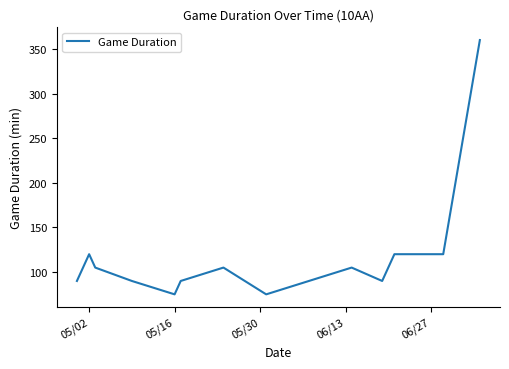

Does the chart display data point markers on the line(s)?

No